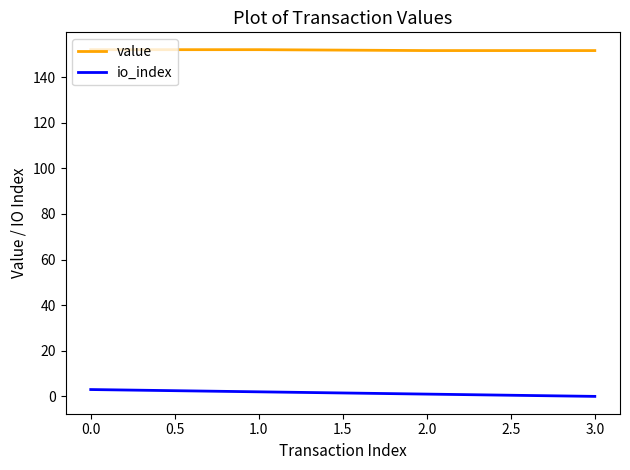

Rank the series at 3.0 from highest to lowest value.

value, io_index